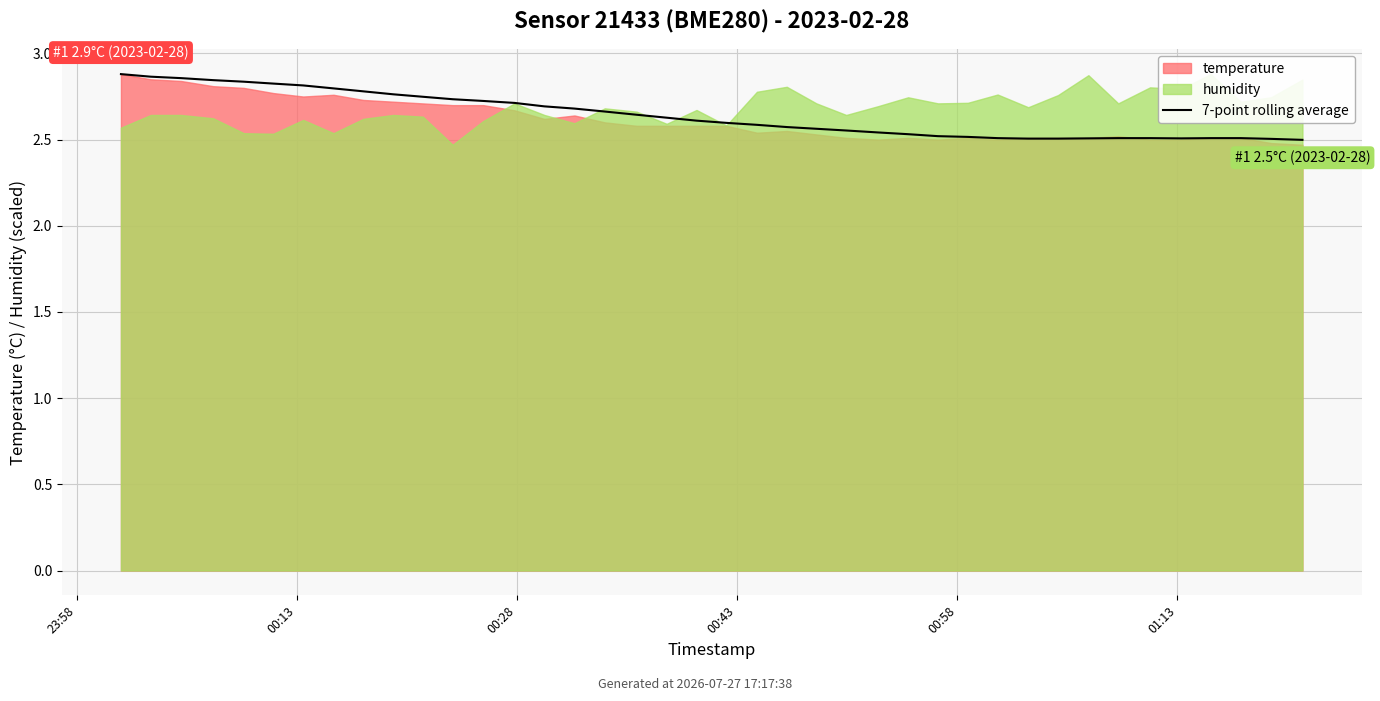

What is the label of the 5th point from the left?

00:58